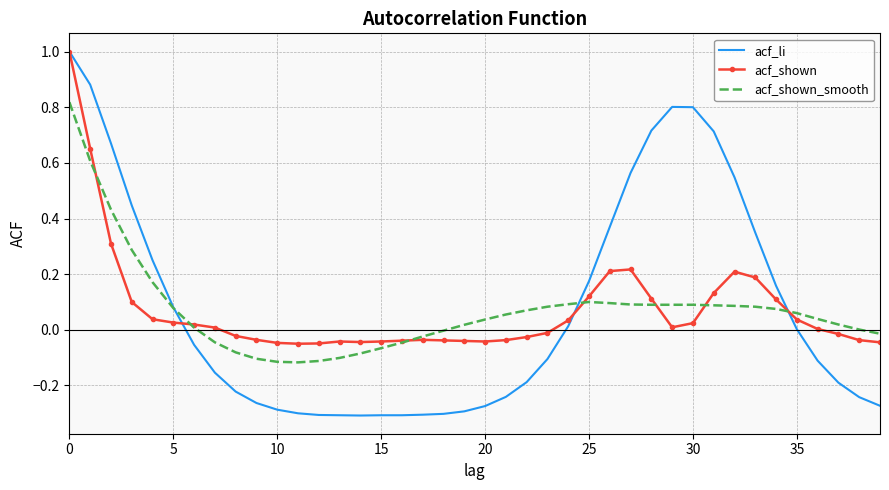

Which series has the widest spread of values?

acf_li